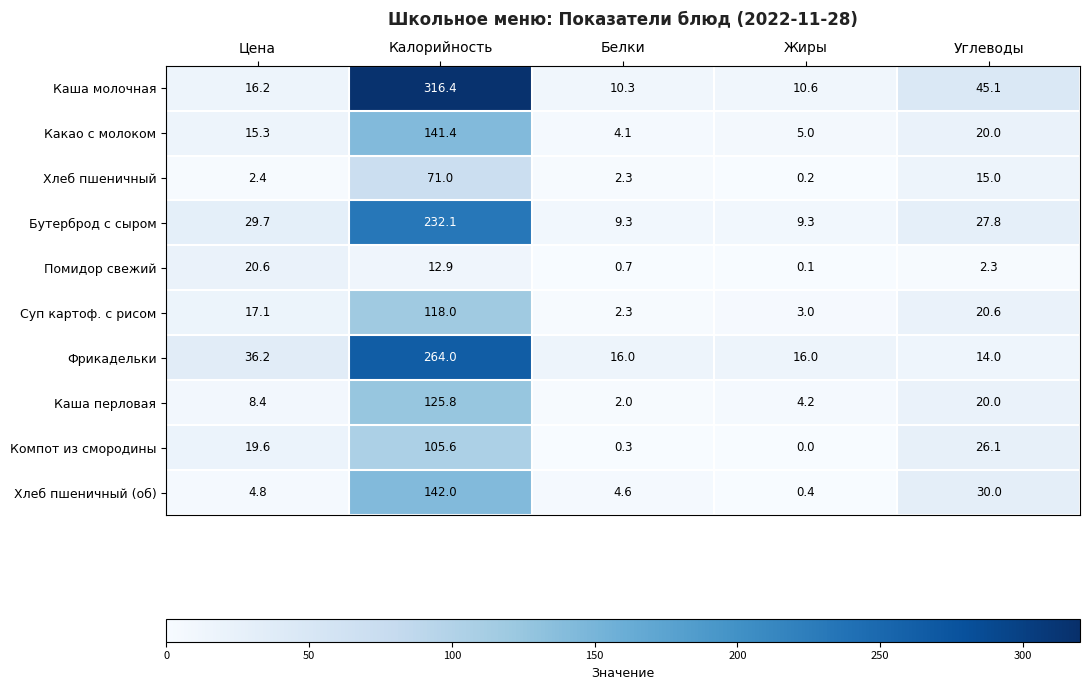

Which category has the lowest value in the Суп картоф. с рисом series?

Белки